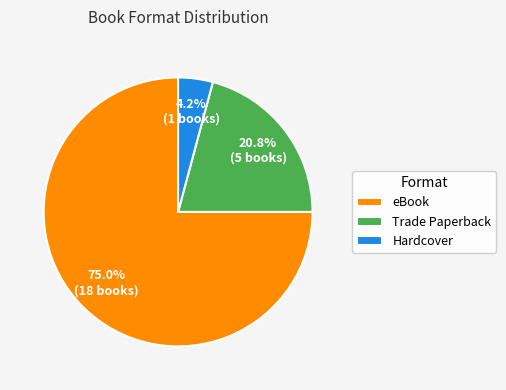

The eBook slice represents 75% of the pie. True or false?

True